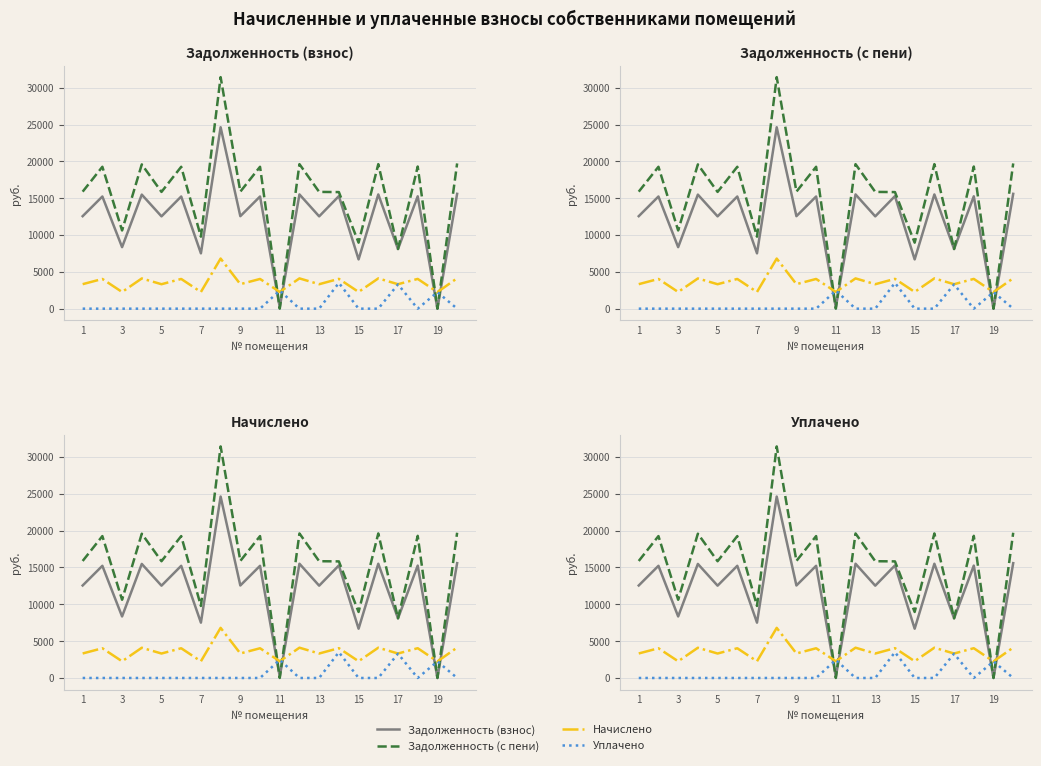

Rank the series by their maximum value, from lowest to highest.

Уплачено, Начислено, Задолженность (взнос), Задолженность (с пени)